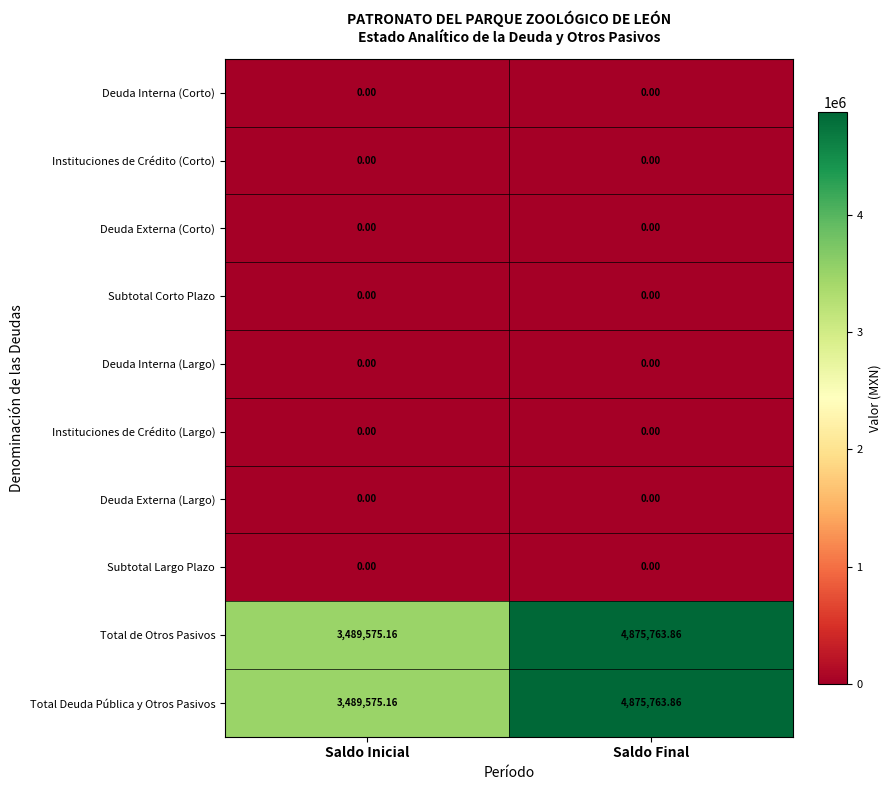

Count the number of categories in the chart.

2